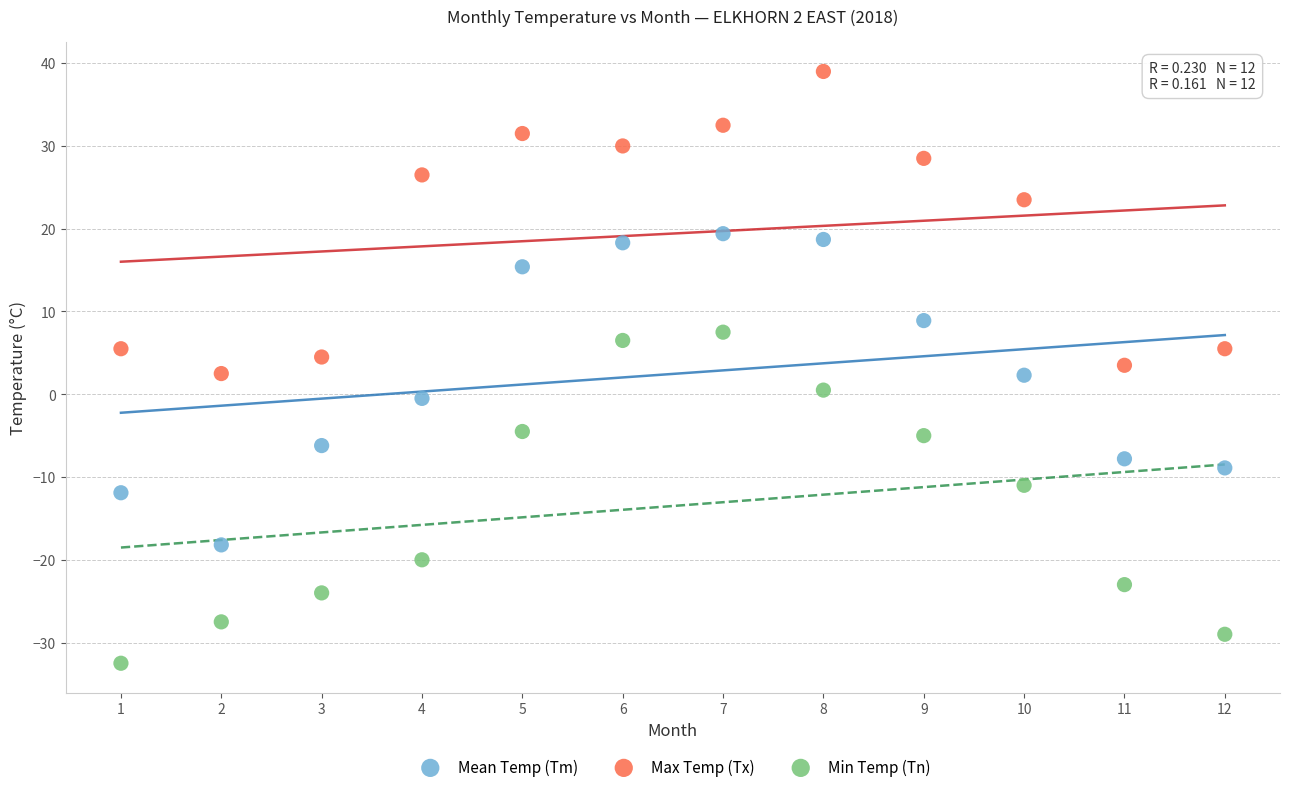

Which series has the widest spread of Y values?

Min Temp (Tn)